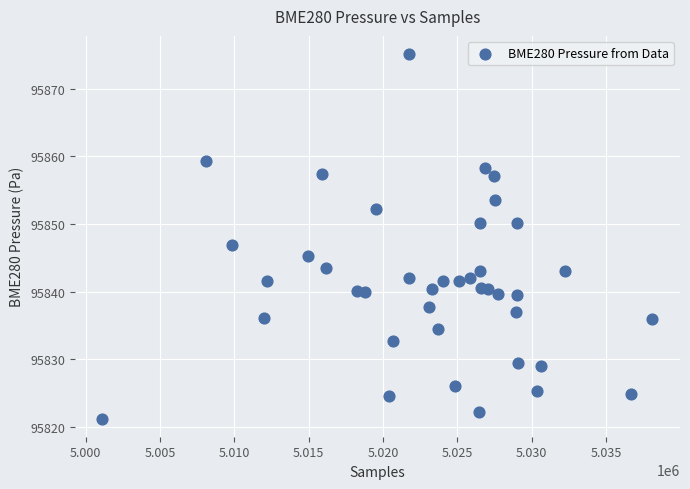

What is the range of Y values (max minus min)?

53.8